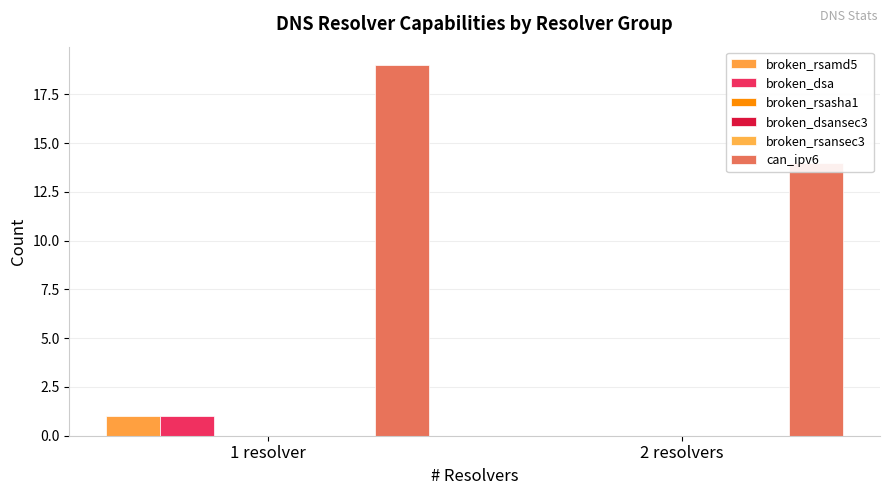

Reading left to right, transcribe all the data shown in this chart.

broken_rsamd5: 1	0
broken_dsa: 1	0
broken_rsasha1: 0	0
broken_dsansec3: 0	0
broken_rsansec3: 0	0
can_ipv6: 19	14